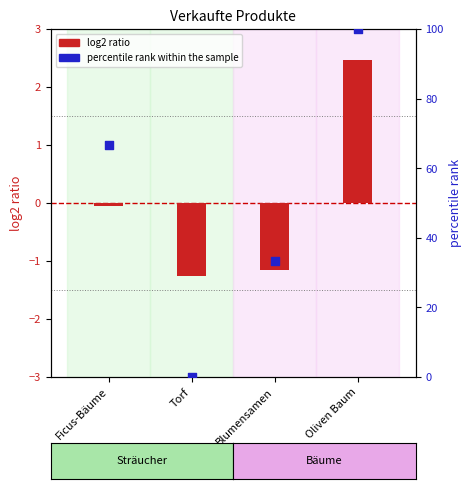

At how many categories does at least one series exceed 43?

2